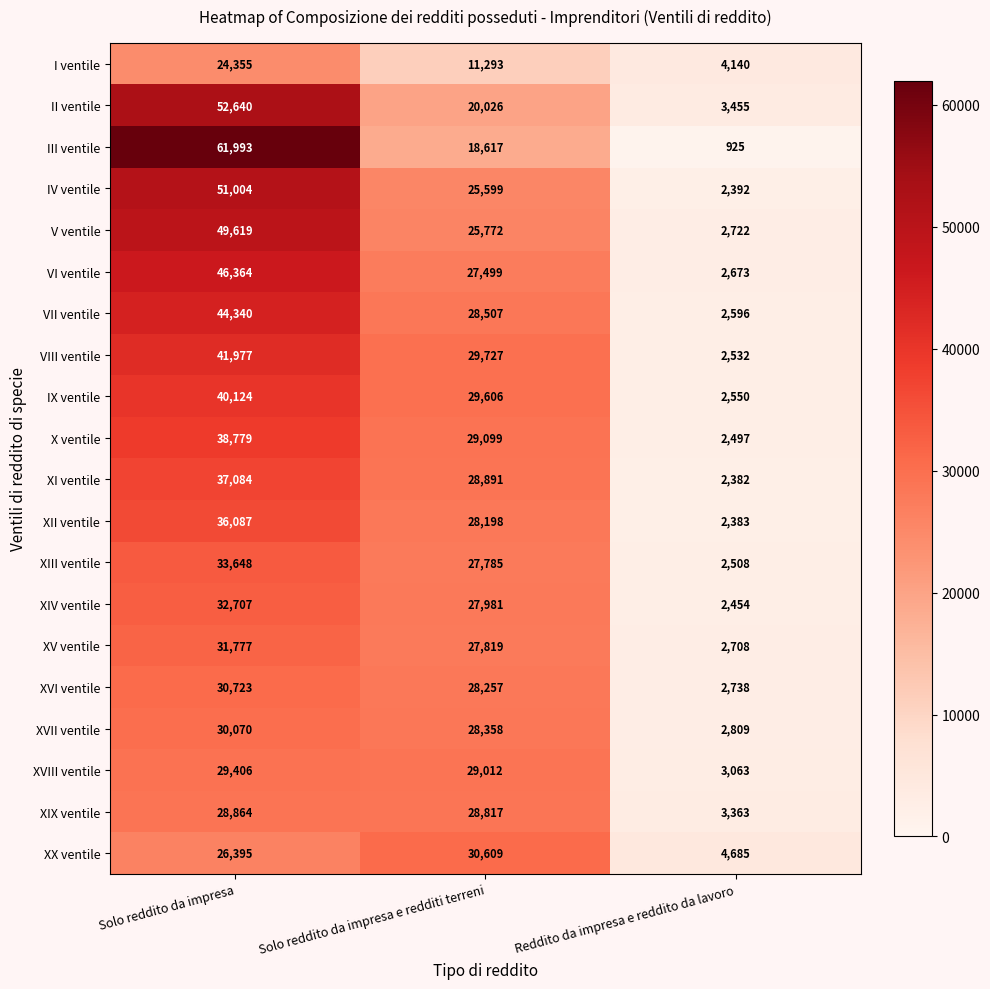

Where does the XII ventile series first go above 28198?

Solo reddito da impresa